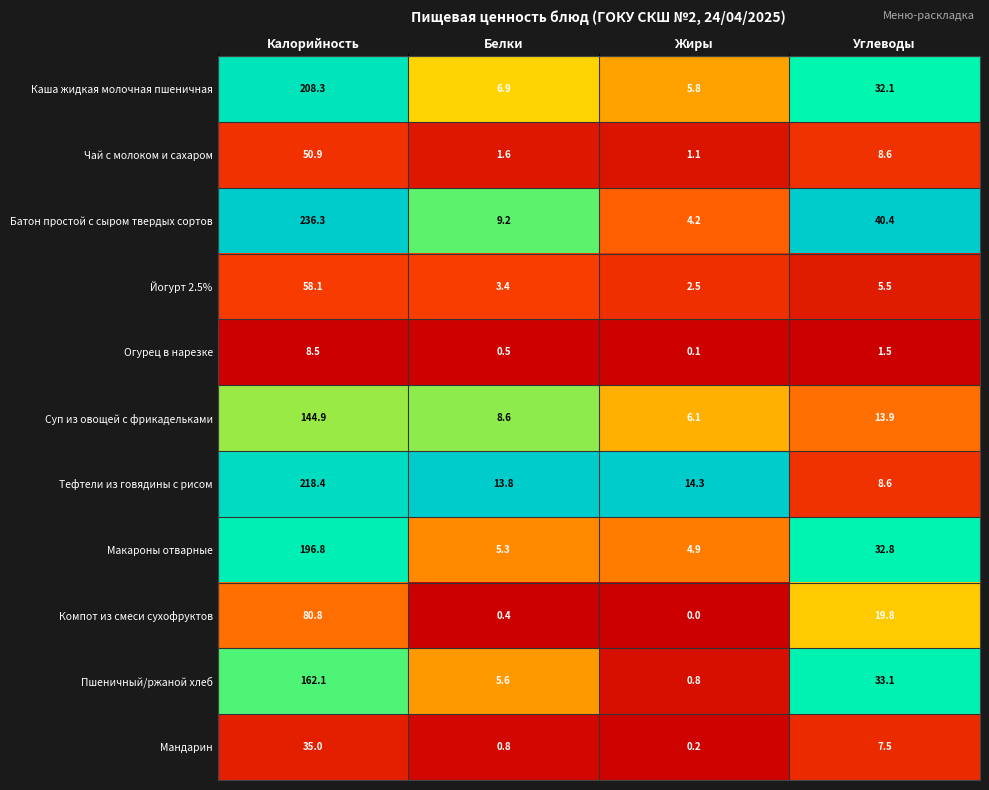

At which category is the sum across all series the highest?

Калорийность